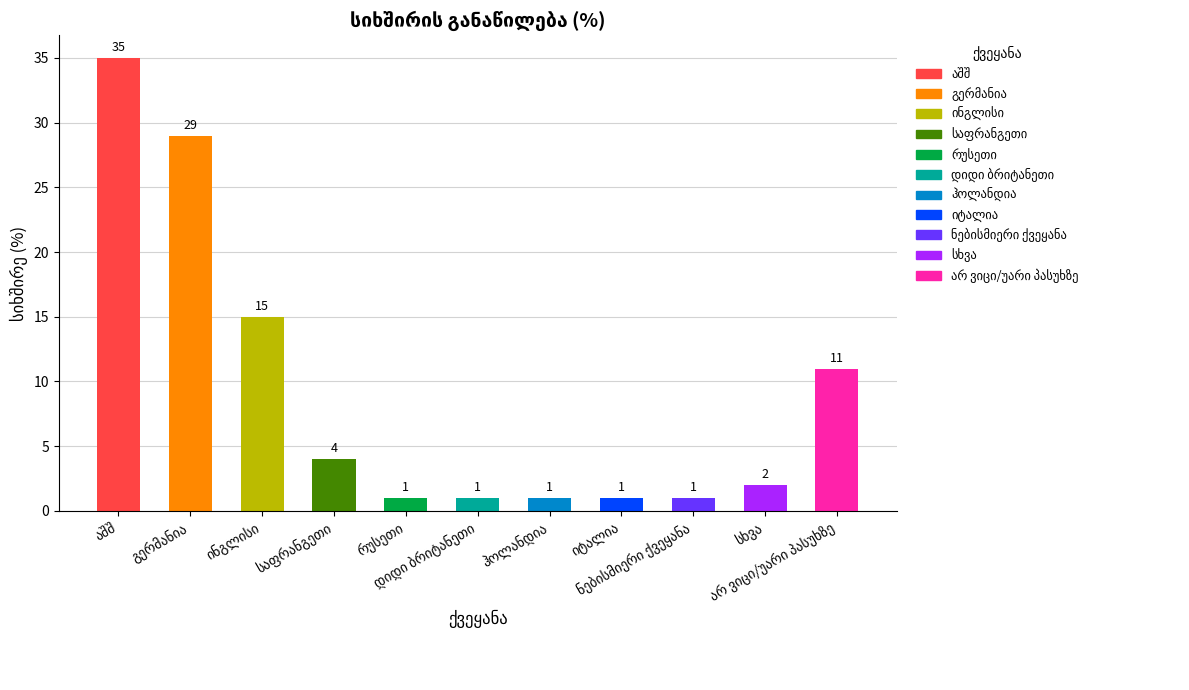

What is the minimum value shown in the chart?

1